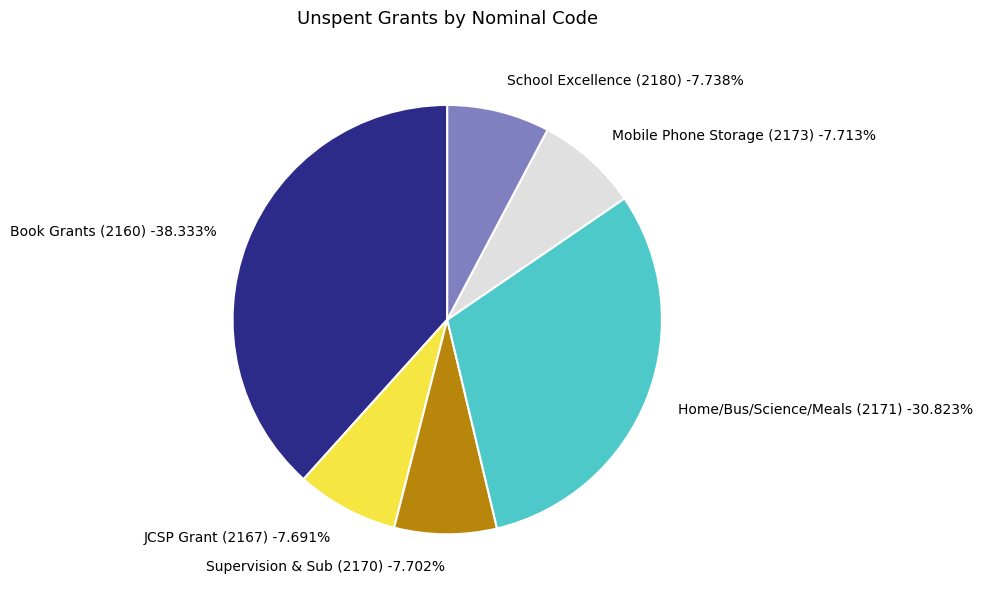

How much of the chart is everything except JCSP Grant?

92.3%